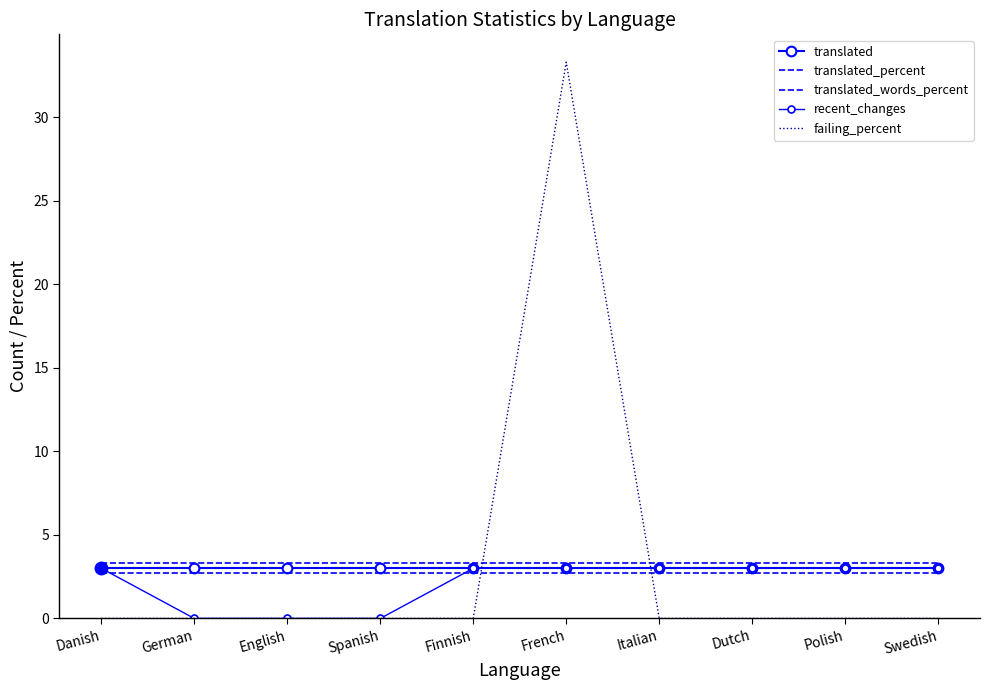

The value of translated at German is 3.0. True or false?

True